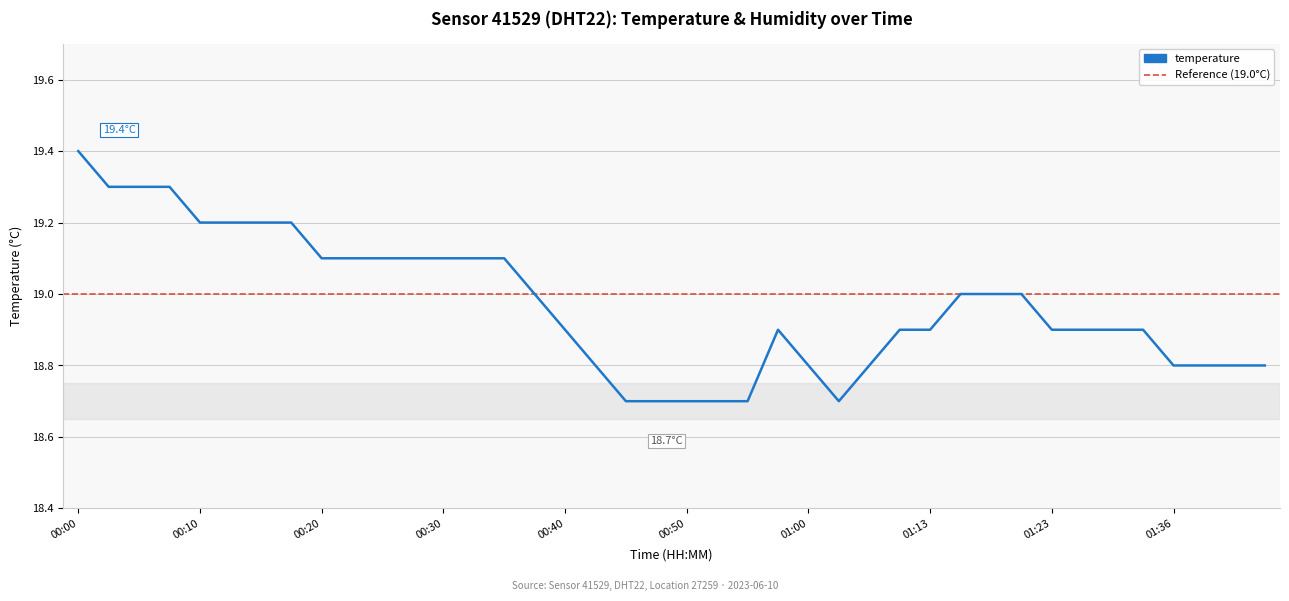

What is the minimum value shown in the chart?

18.7